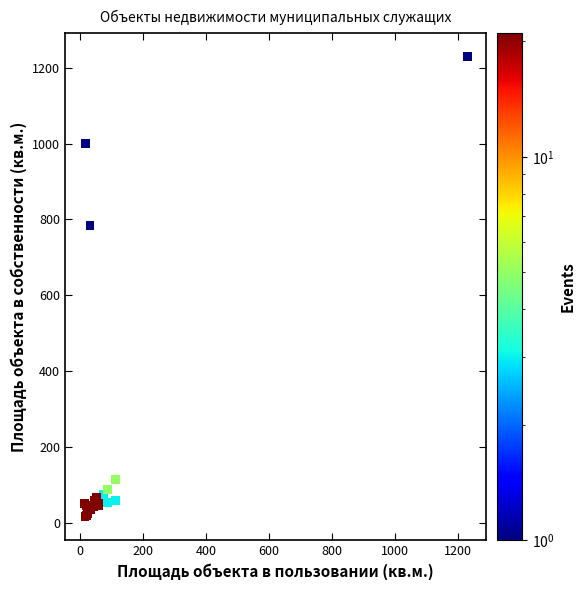

What Y value in the scatter plot is closest to 622?

784.0